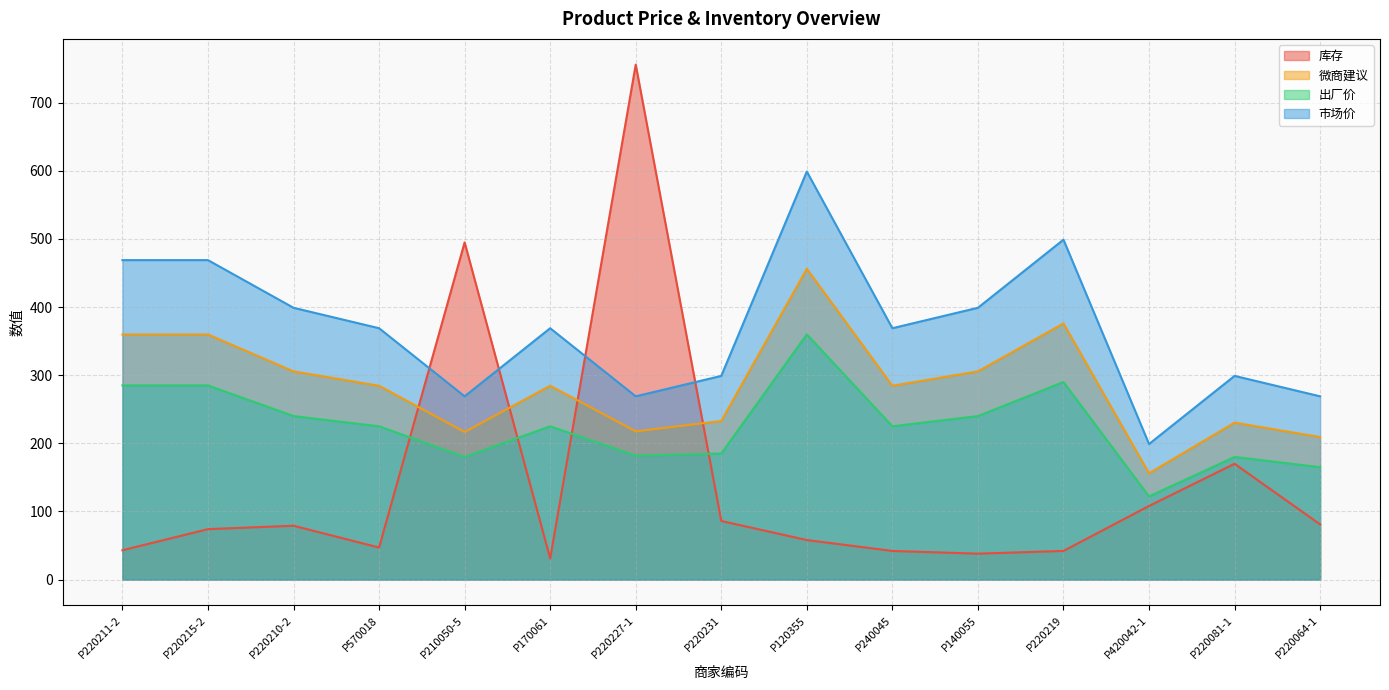

What is the average value of the 出厂价 series?

225.9